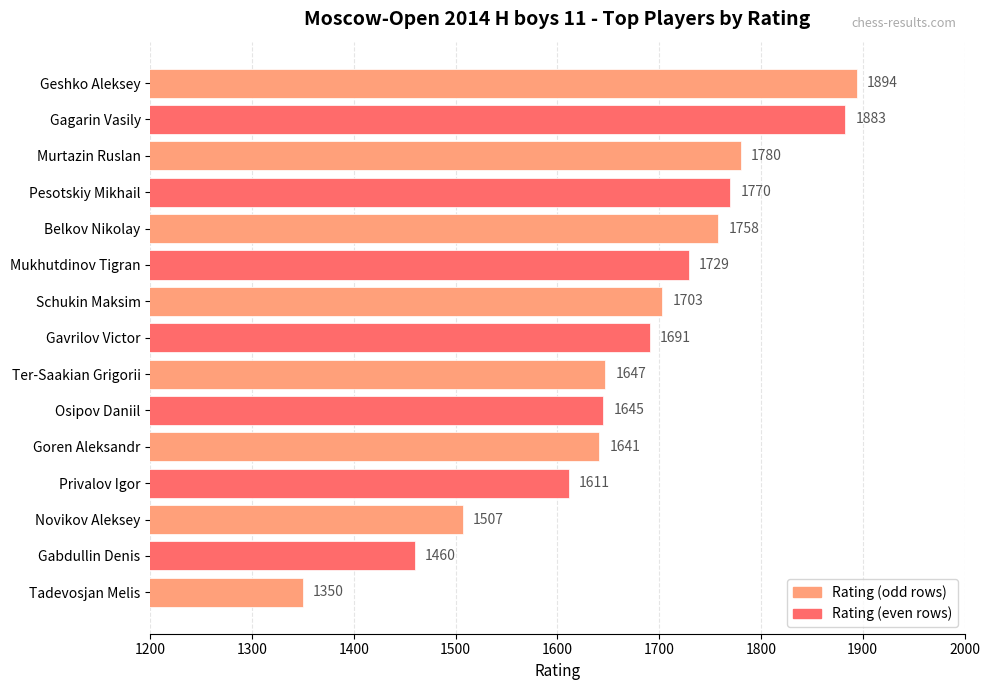

What is the difference between the maximum and minimum values?

544